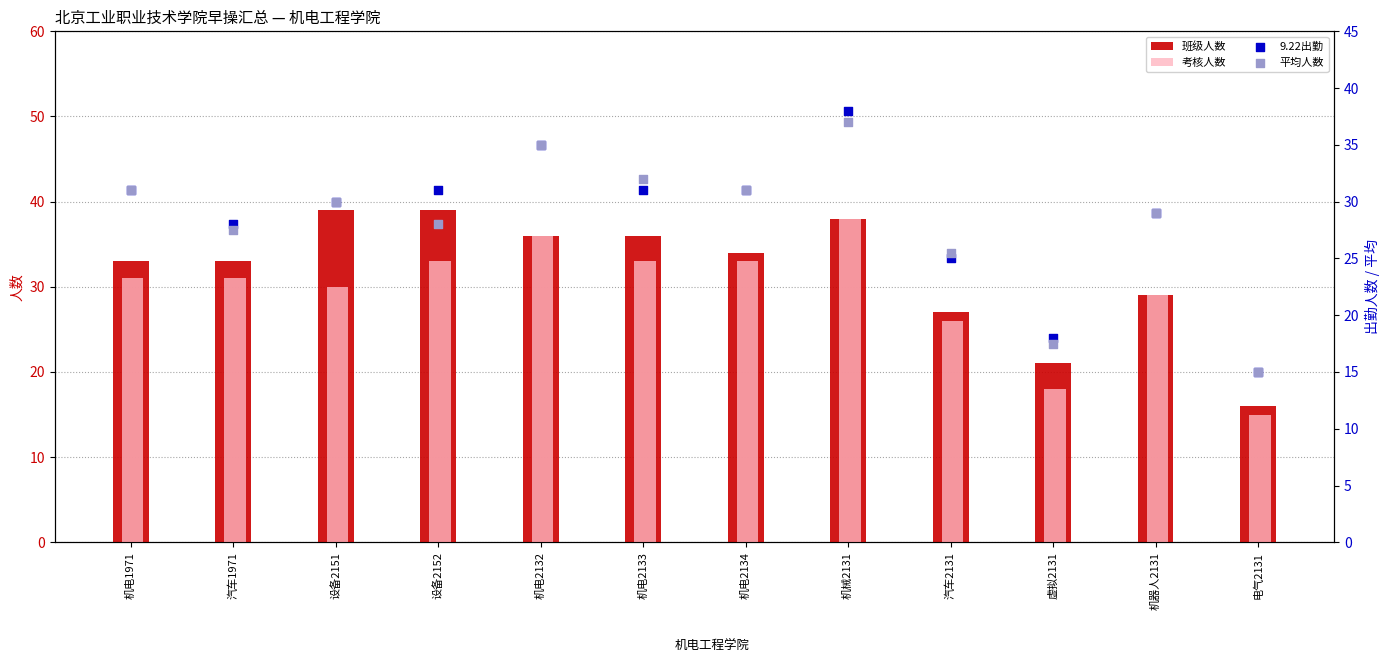

Which series contains the lowest Y value?

考核人数